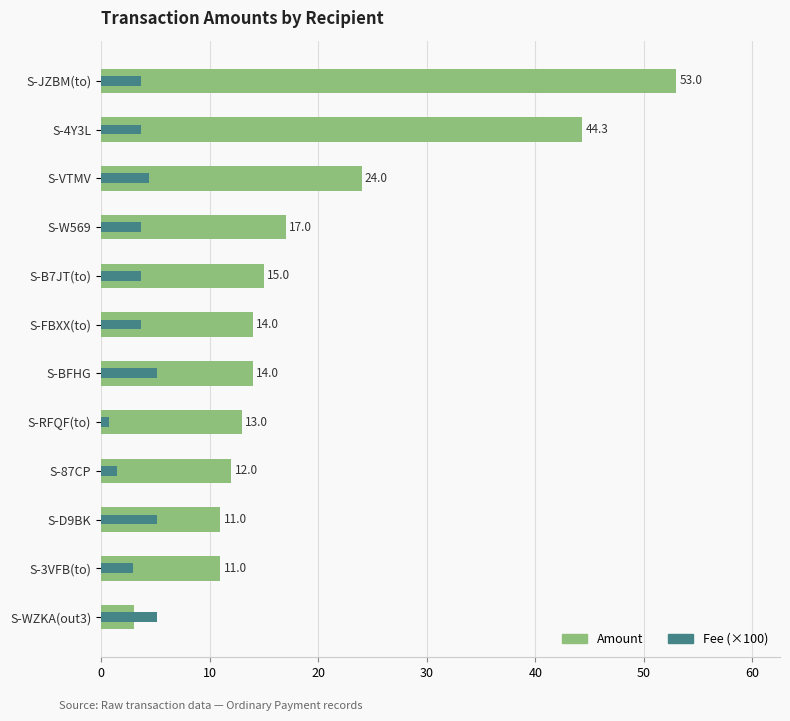

Which series has the largest total across all categories?

Amount